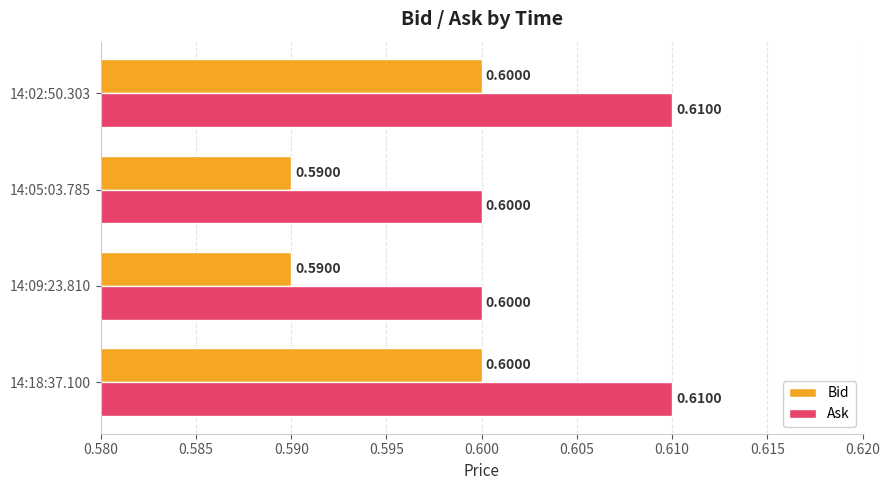

What is the sum of all Bid values?

2.4